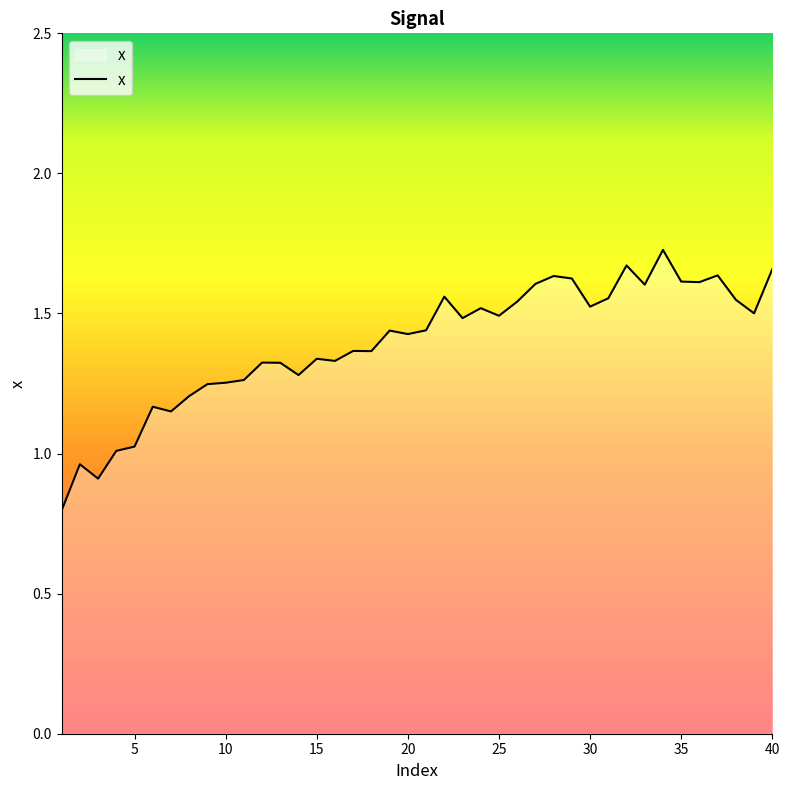

How many lines are shown in the chart?

1